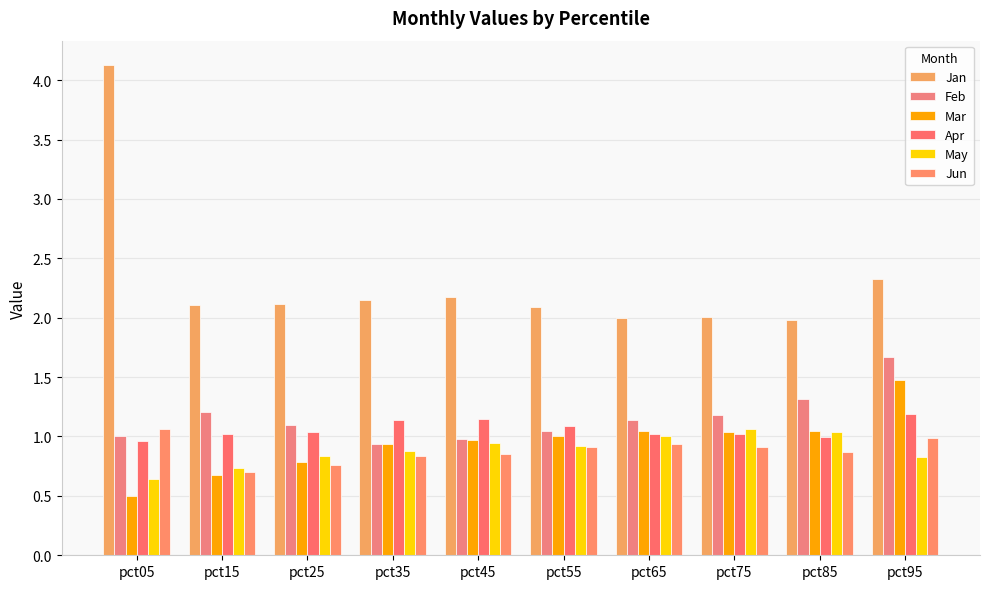

Which series has the widest spread of values?

Jan